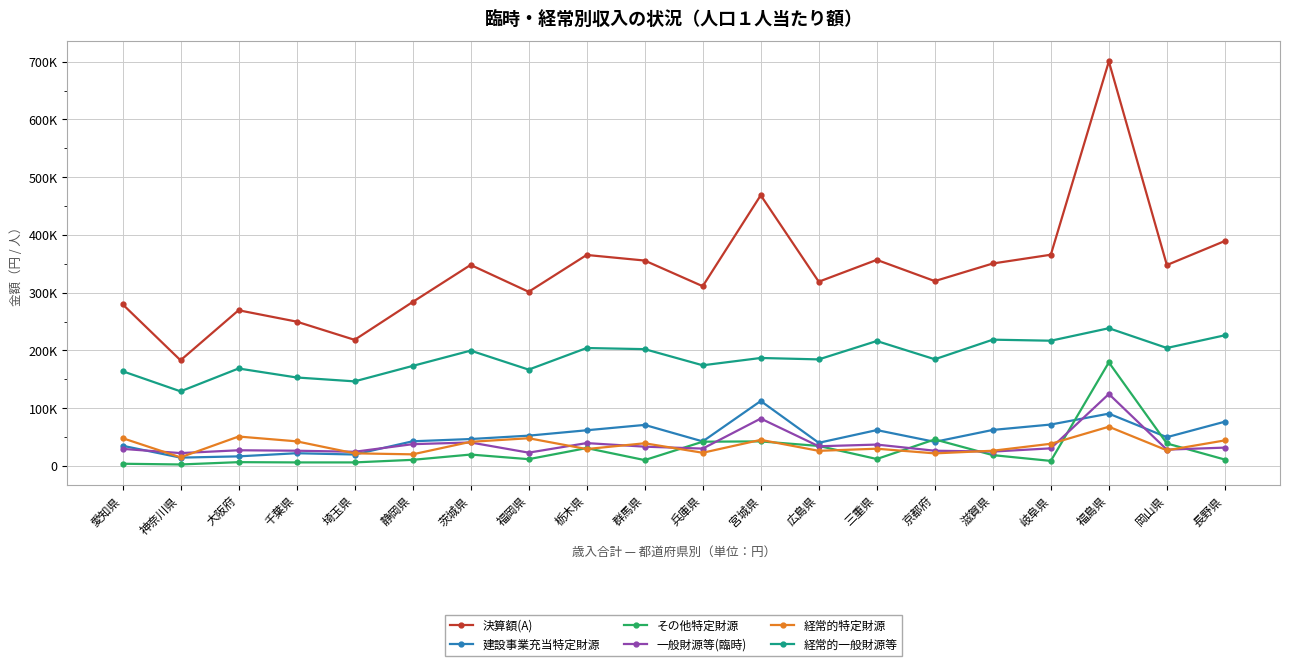

The 経常的一般財源等 series shows 41134 at 千葉県. True or false?

False